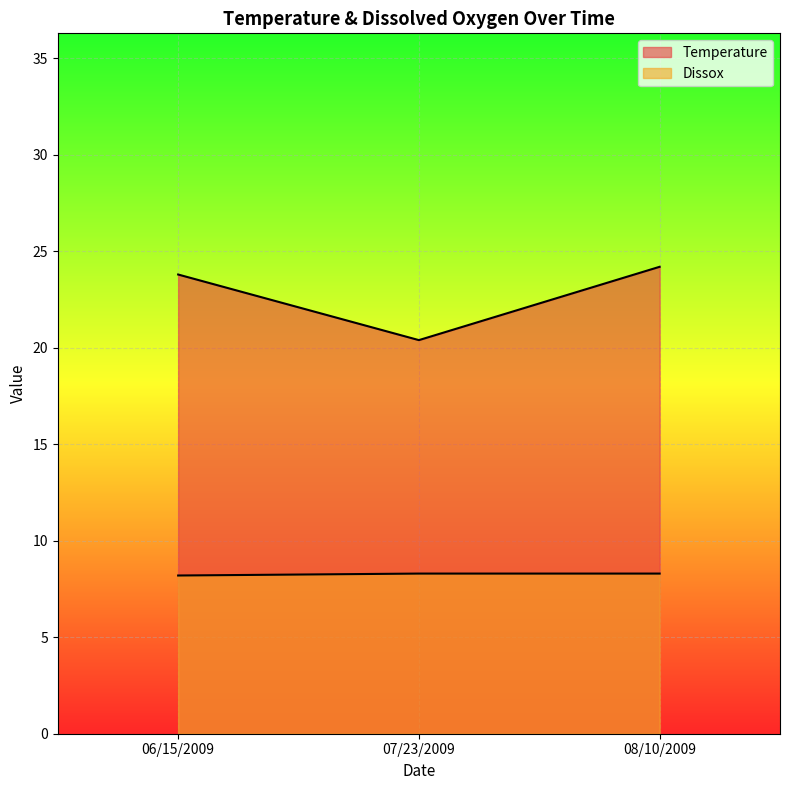

How many values in the Temperature series exceed 23?

2